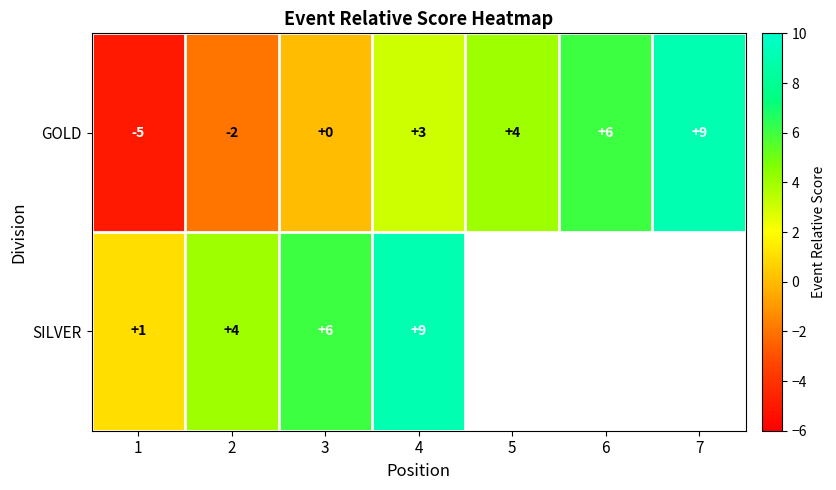

Read the GOLD value at 1.

-5